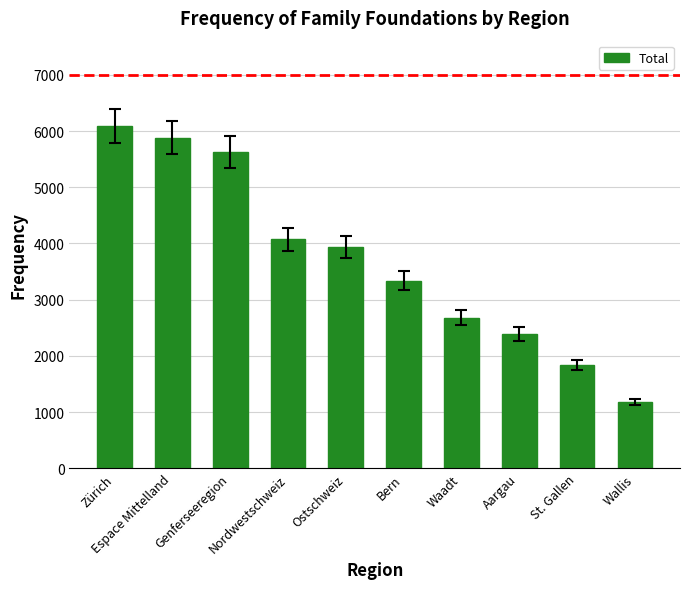

Reading right to left, list all the values displayed in this chart.

Wallis=1181	St. Gallen=1842	Aargau=2391	Waadt=2682	Bern=3337	Ostschweiz=3943	Nordwestschweiz=4076	Genferseeregion=5632	Espace Mittelland=5883	Zürich=6086